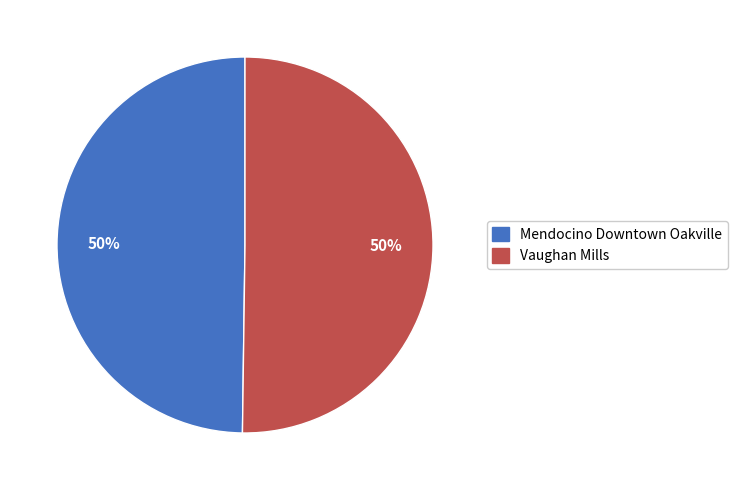

True or false: Vaughan Mills accounts for 50% of the total.

True